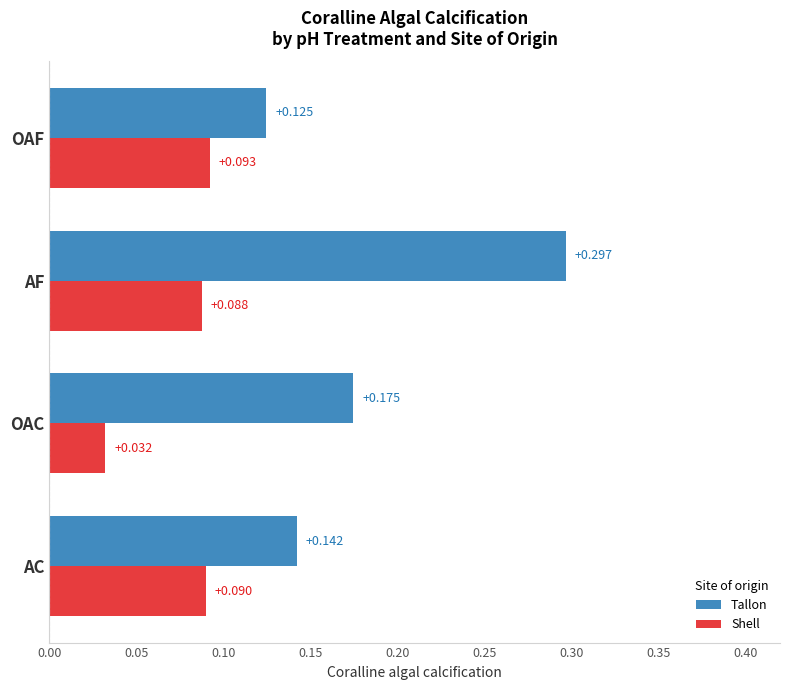

Where is Shell nearest to the value 0?

OAC